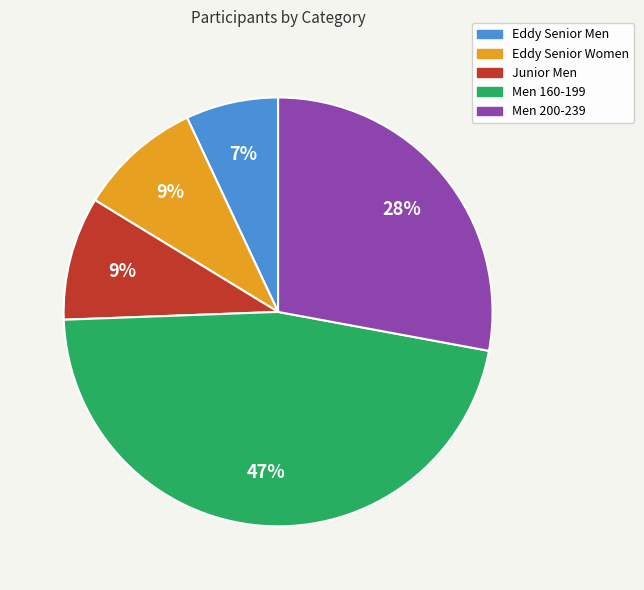

To the nearest percent, what portion does Junior Men represent?

9%